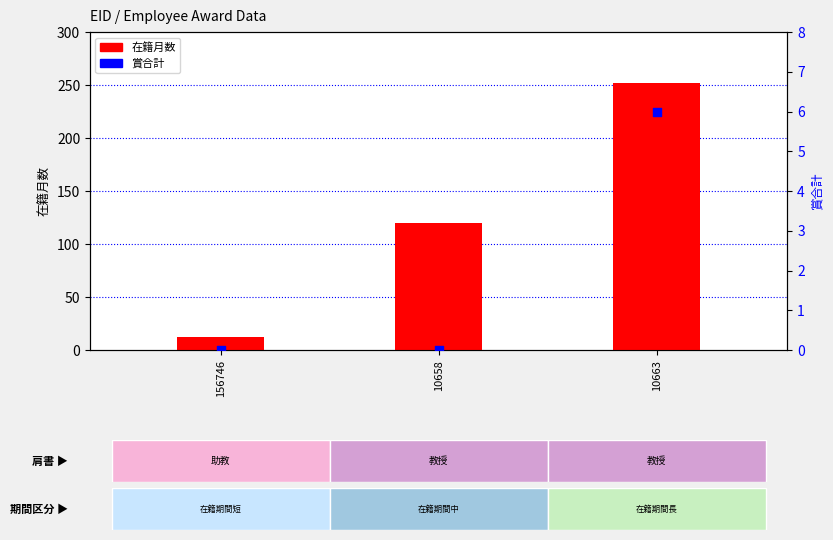

What is the total value across all series at 10663?

258